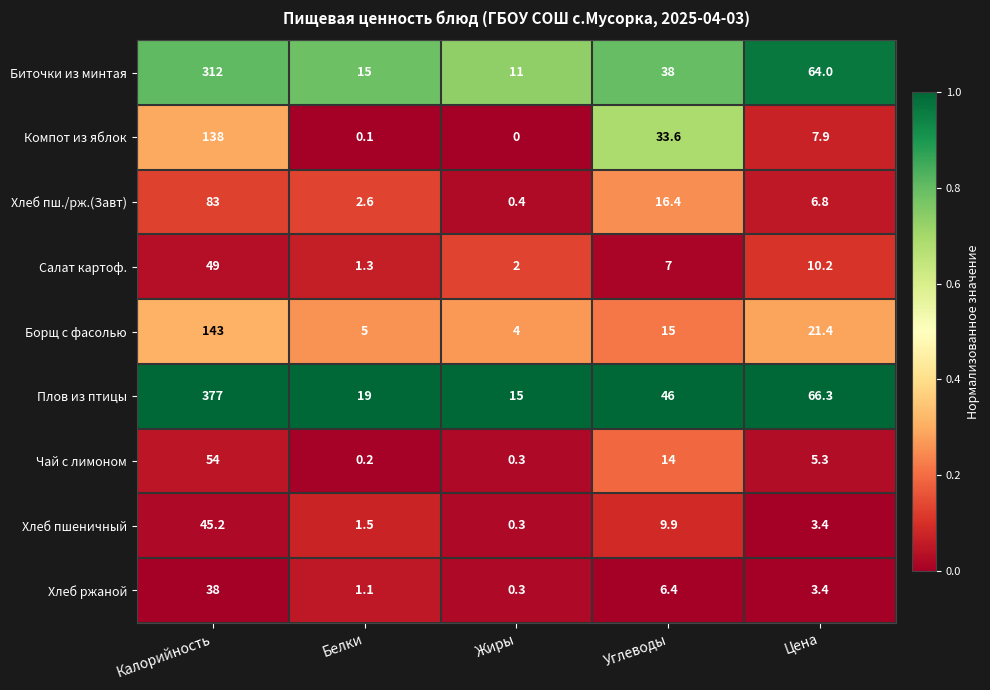

Which series has the widest spread of values?

Плов из птицы